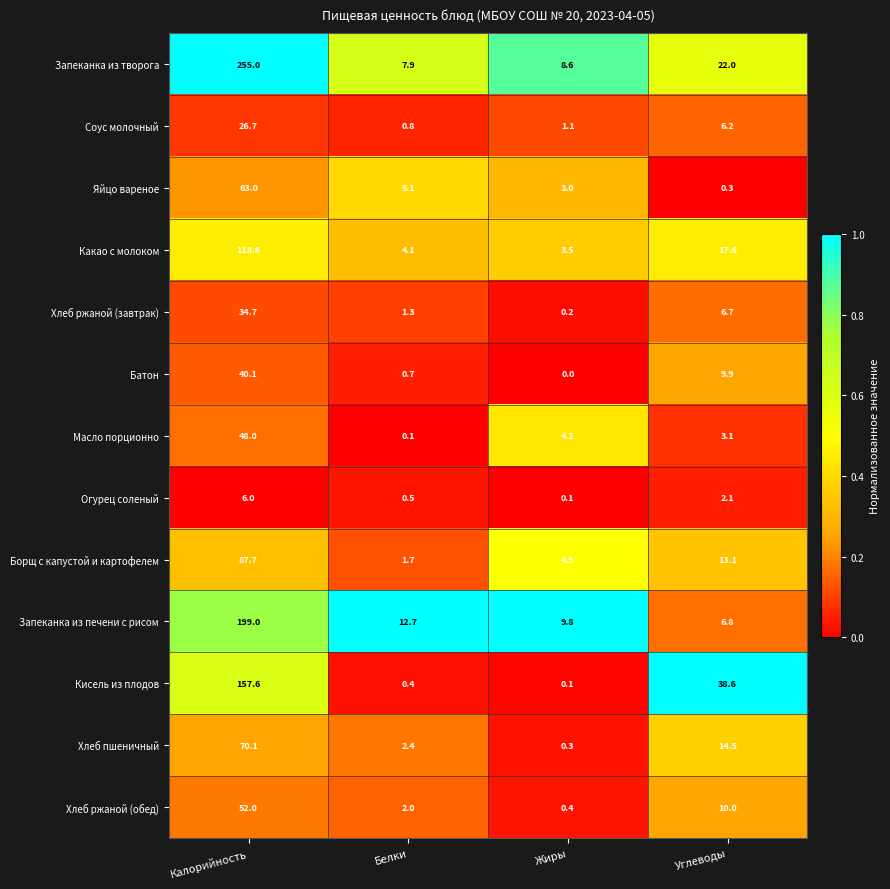

At which label does Хлеб ржаной (обед) reach its minimum?

Жиры